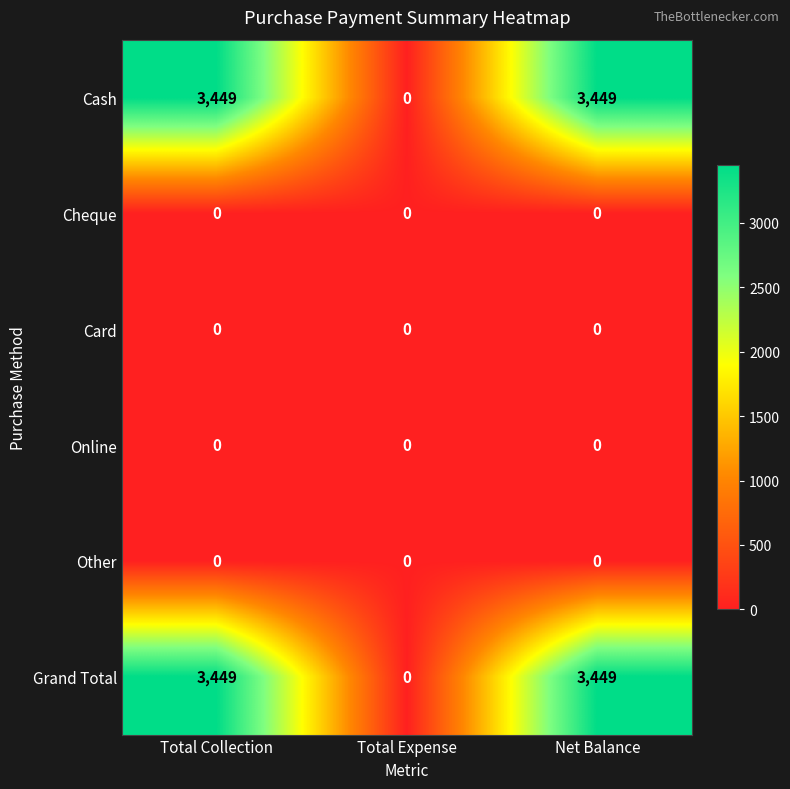

What is the greatest value displayed?

3449